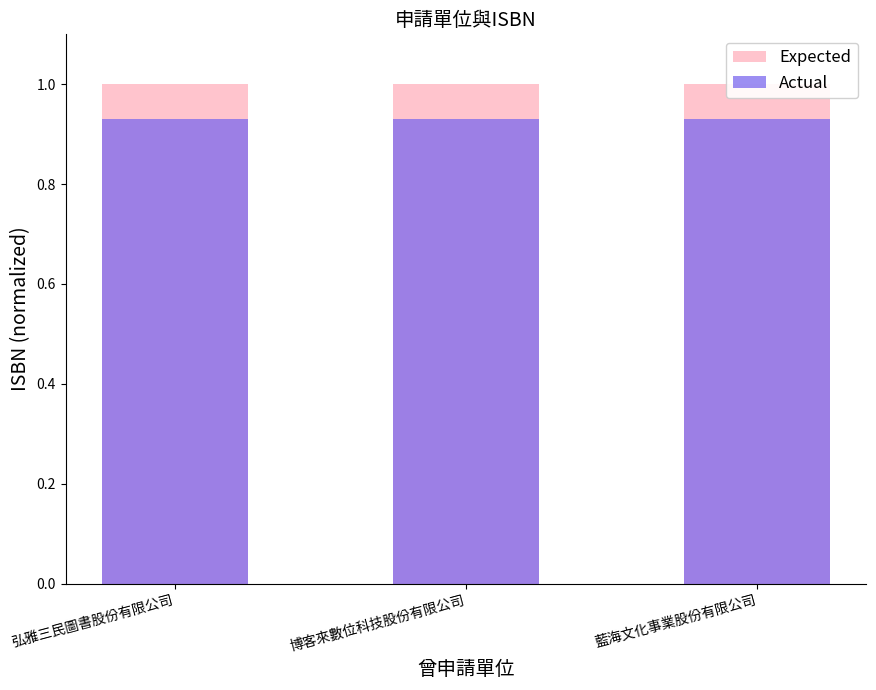

The Expected series shows 1.0 at 博客來數位科技股份有限公司. True or false?

True